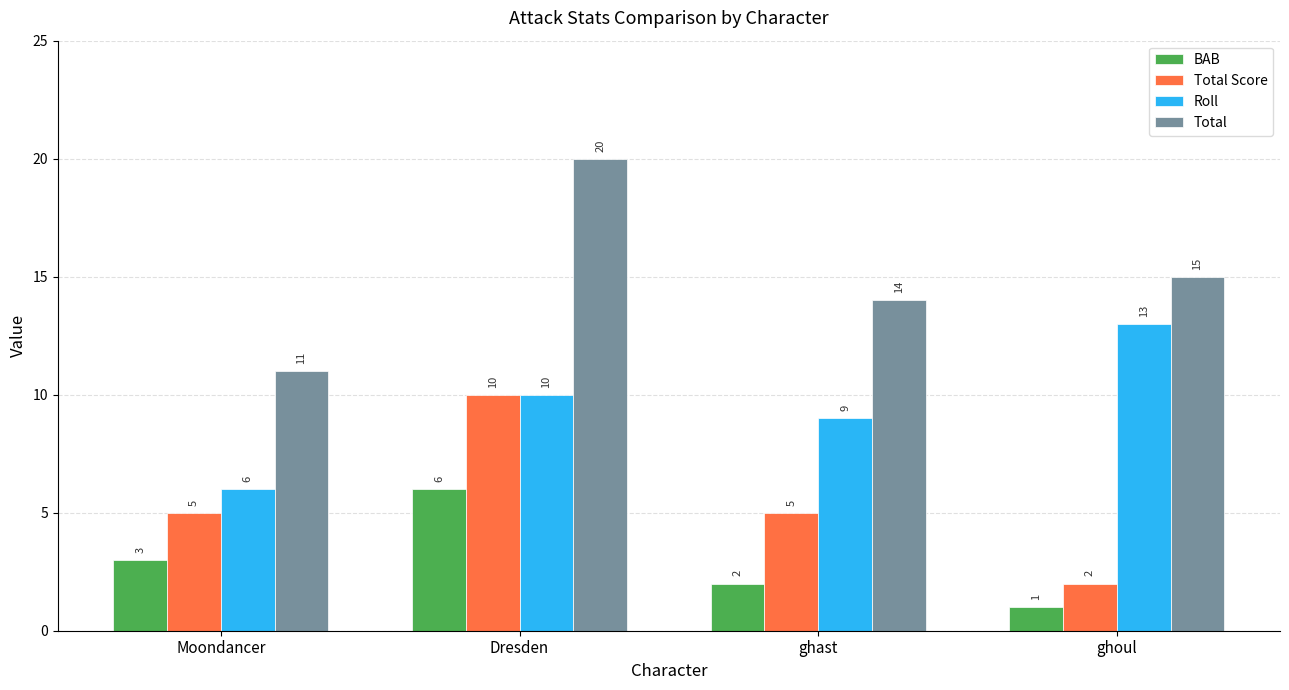

At which label does Total first exceed 15?

Dresden